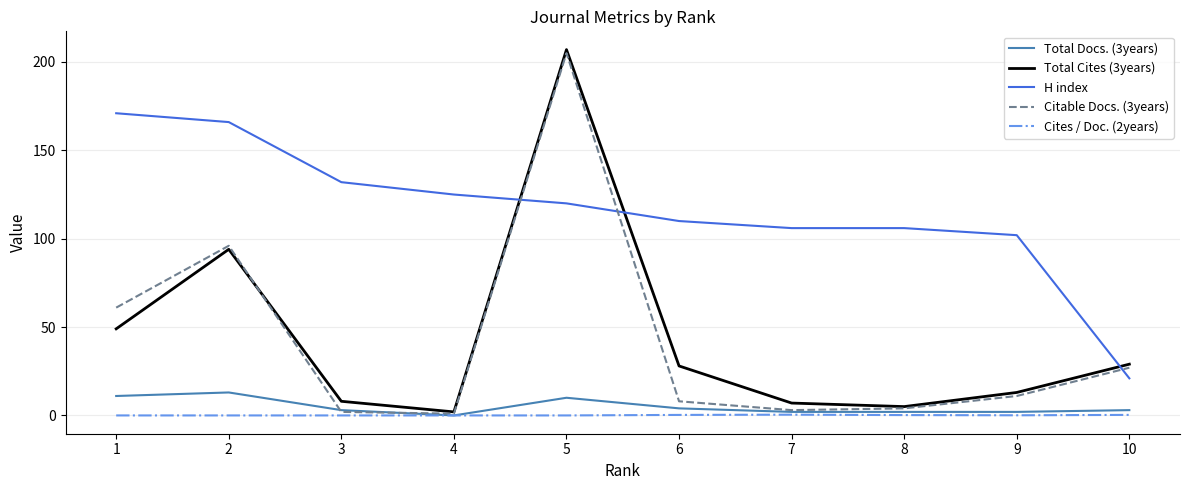

True or false: Total Docs. (3years) and H index cross at least once.

False